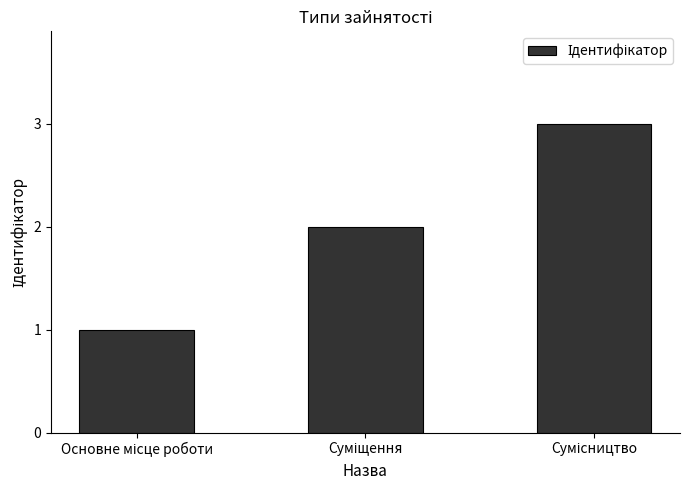

What is the sum of all values?

6